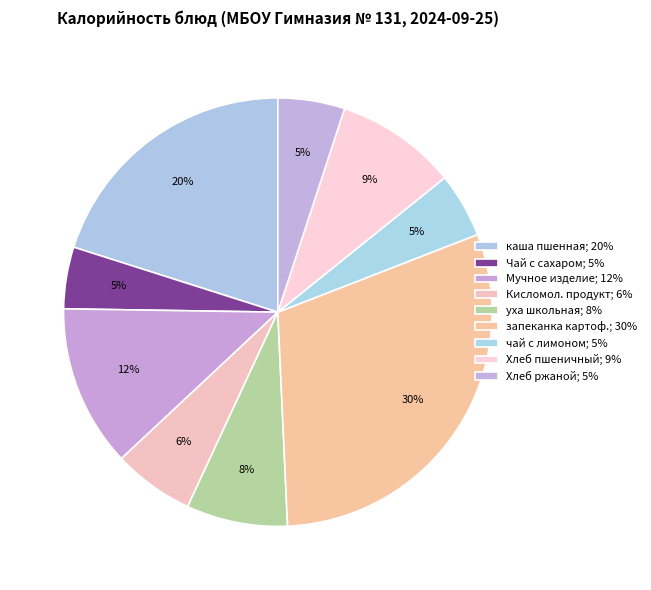

How many segments does this pie chart have?

9